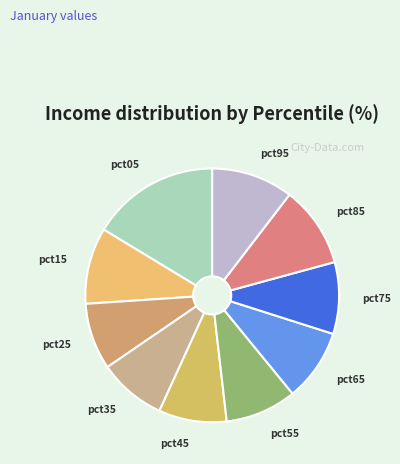

Count the number of slices in the pie.

10